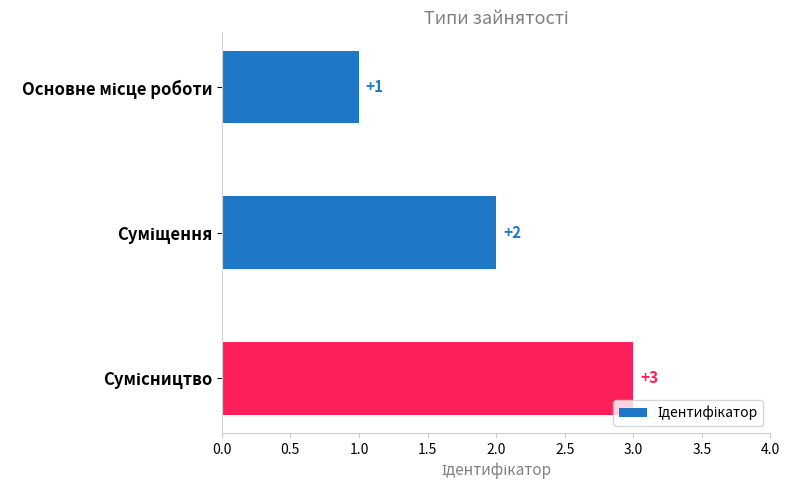

What is the minimum value shown in the chart?

1